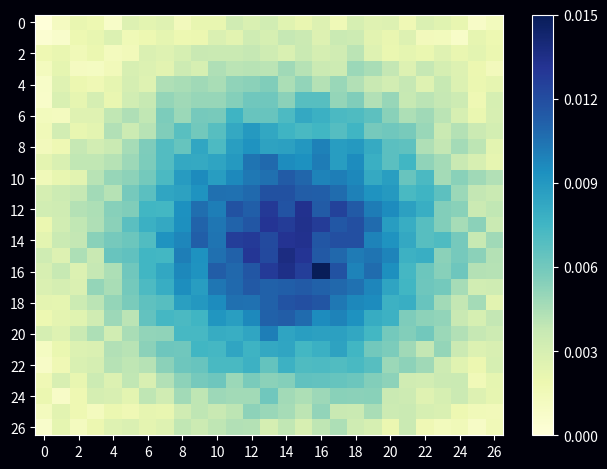

Which series has the largest total across all categories?

row_14